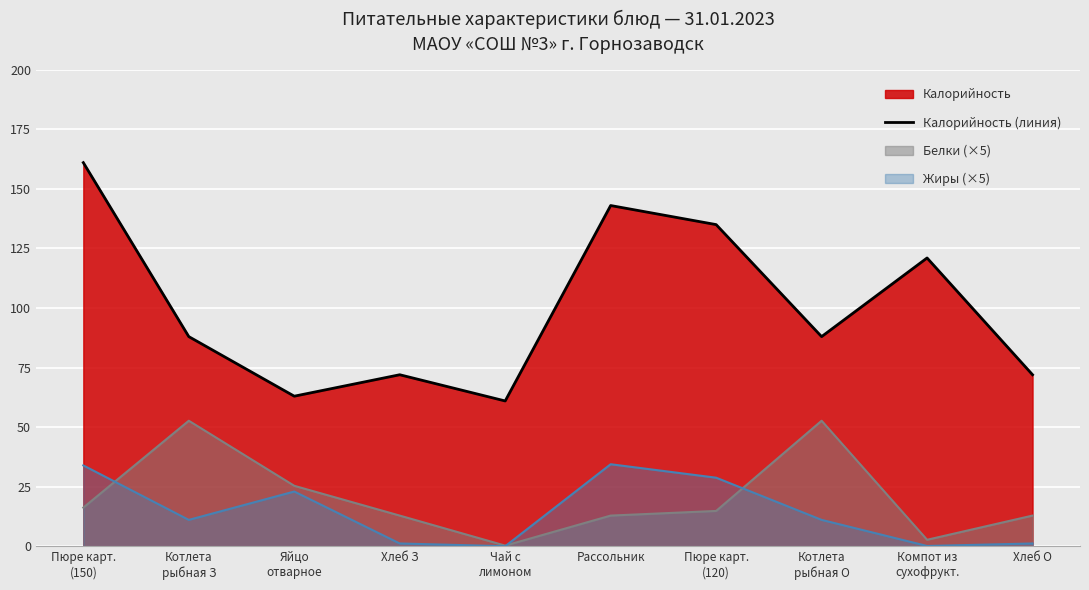

What is the label of the 6th point from the left?

Рассольник